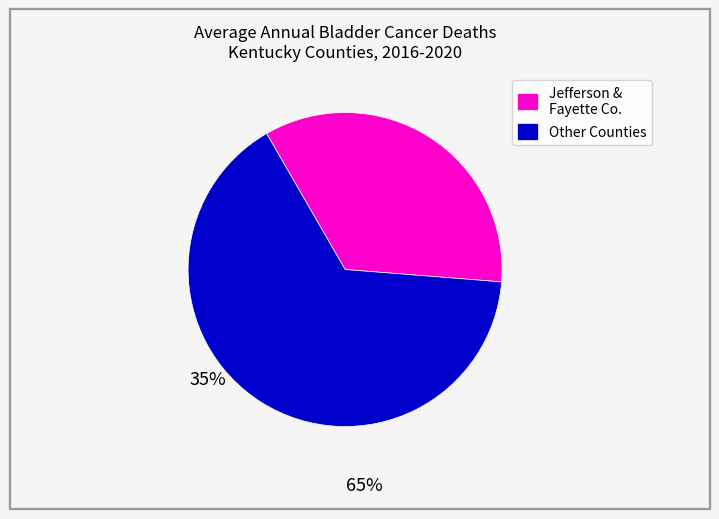

Between Jefferson & Fayette Co. and Other Counties, which is larger?

Other Counties